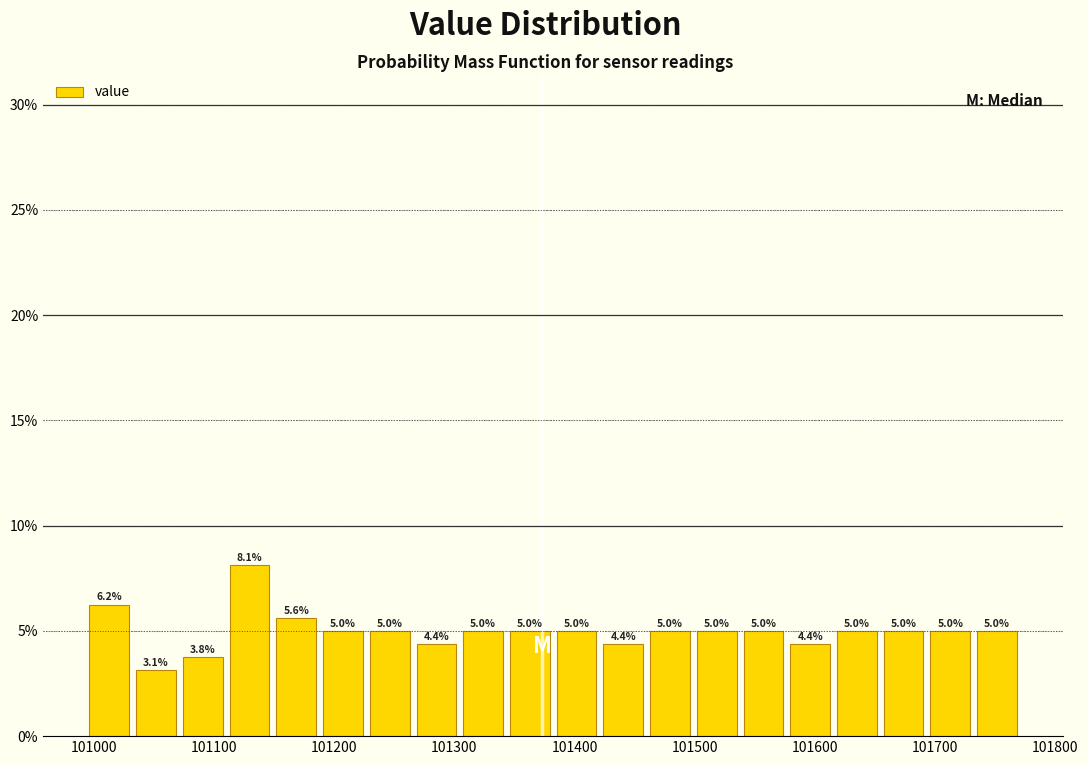

Around what value on the x-axis is the tallest bar? Give the approximate position of its centre, as read against the axis.

101130